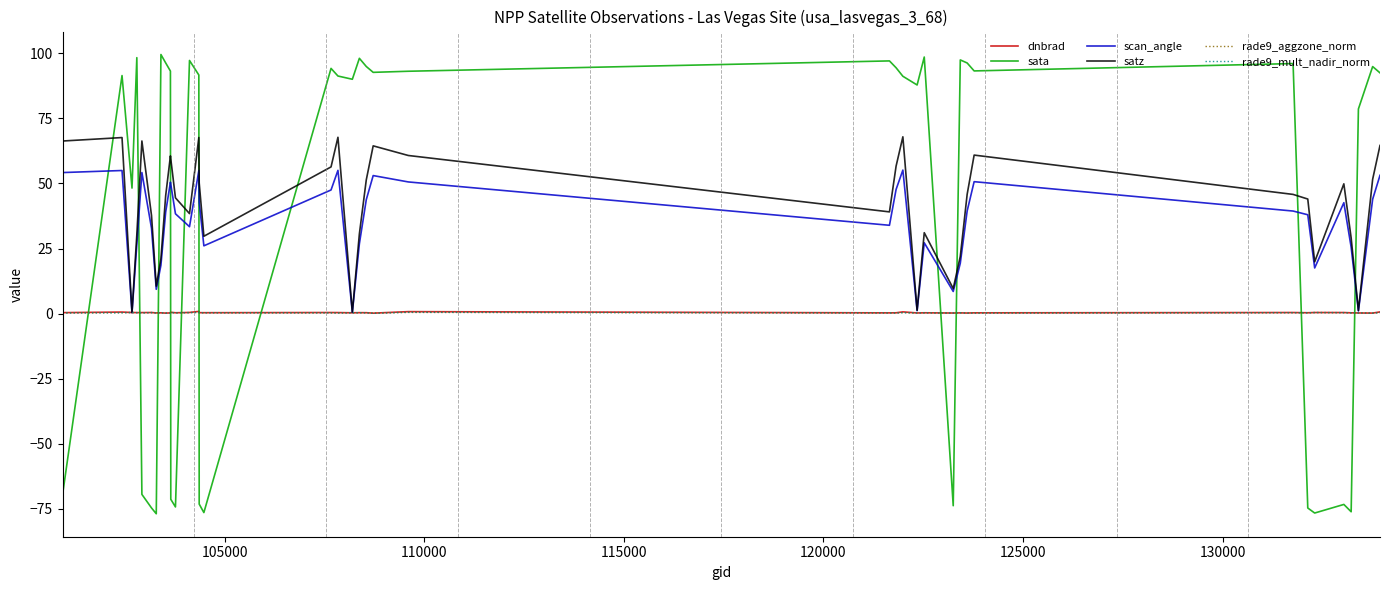

True or false: rade9_mult_nadir_norm and sata intersect in this chart.

True